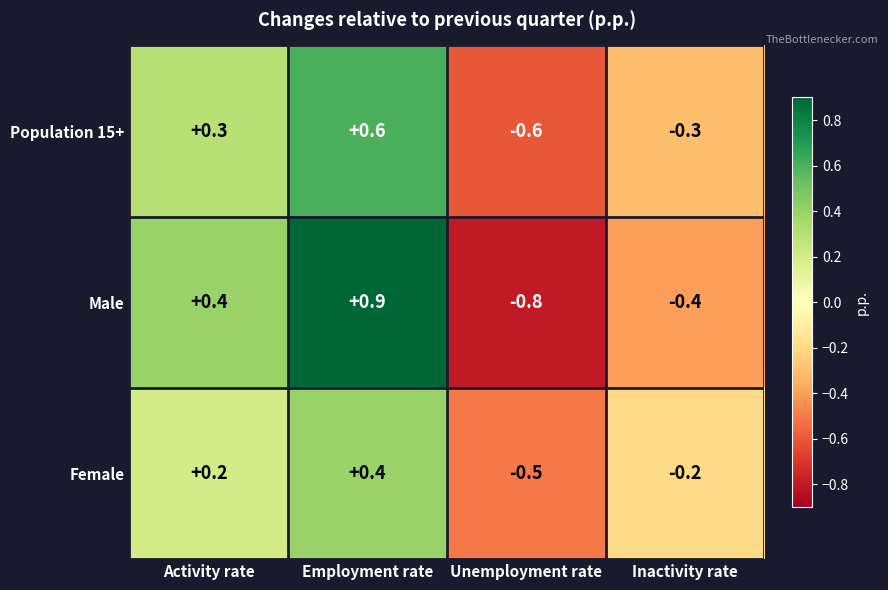

Rank the series at Activity rate from lowest to highest value.

Female, Population 15+, Male